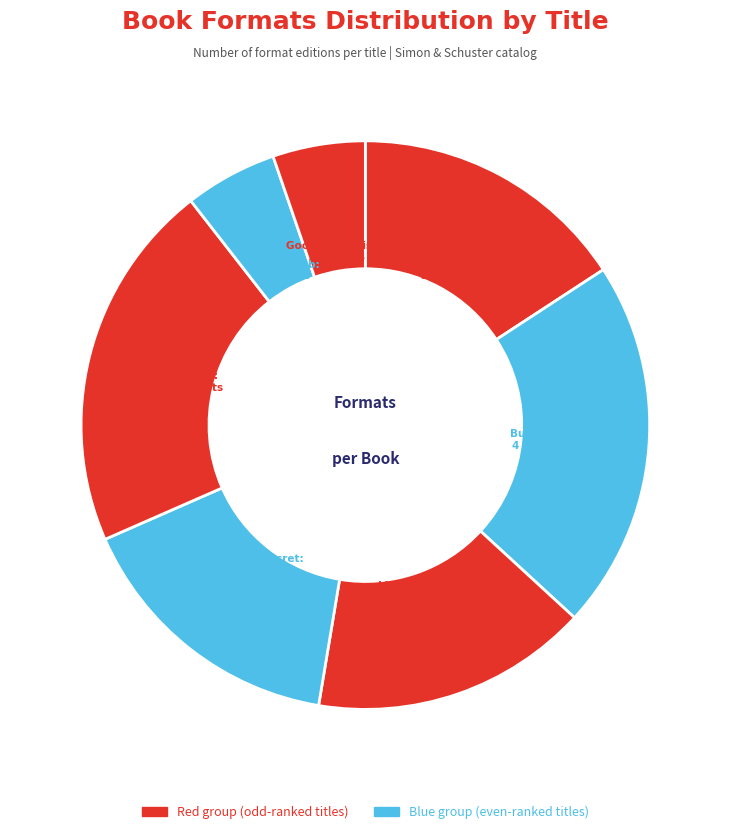

How many slices are in this pie chart?

7